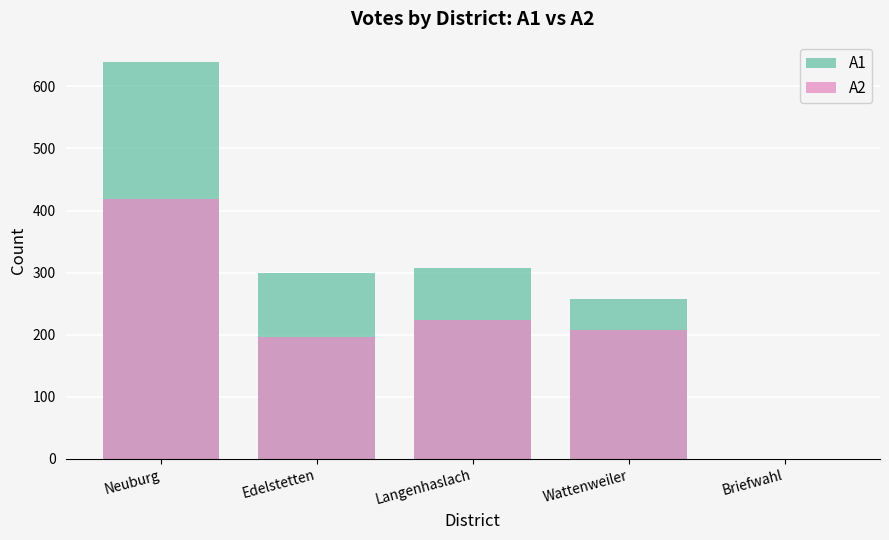

Is it true that A1 equals 123 at Wattenweiler?

False